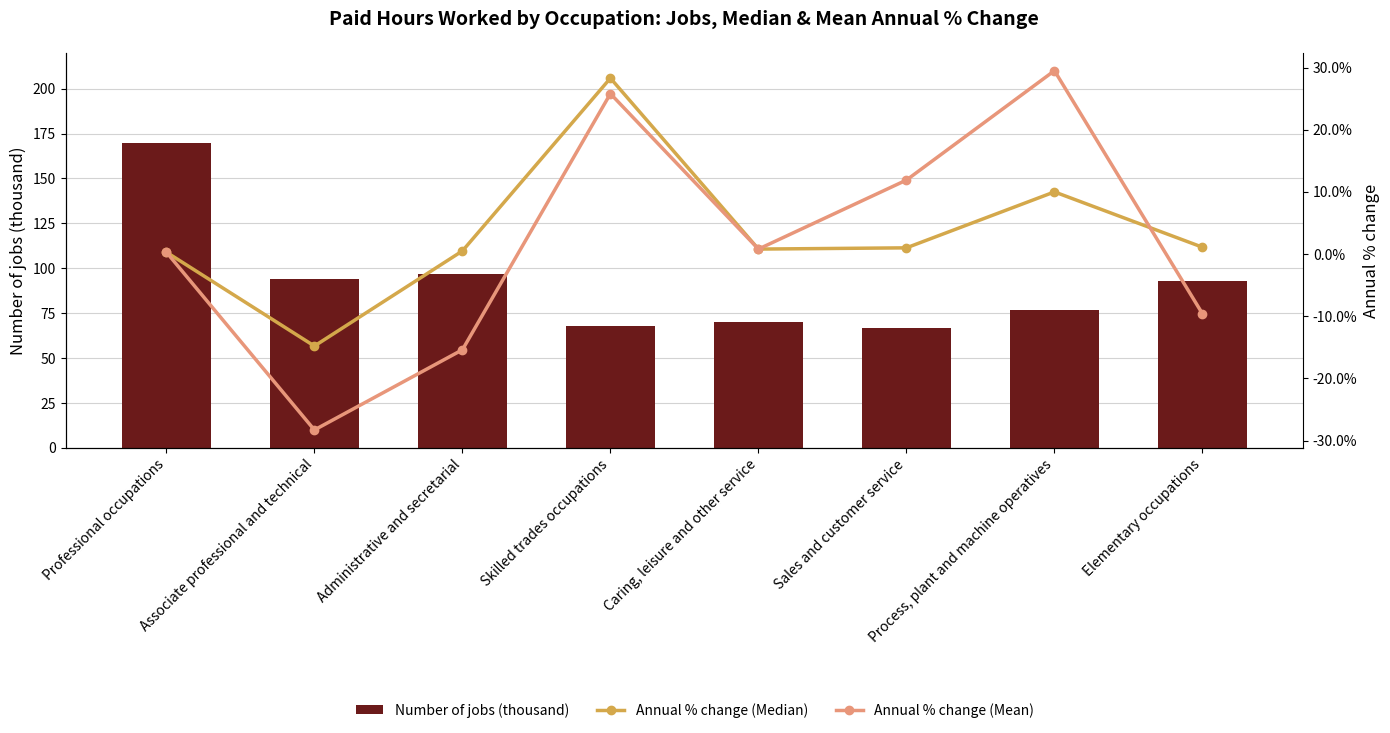

What is the label of the 4th bar from the left?

Skilled trades occupations